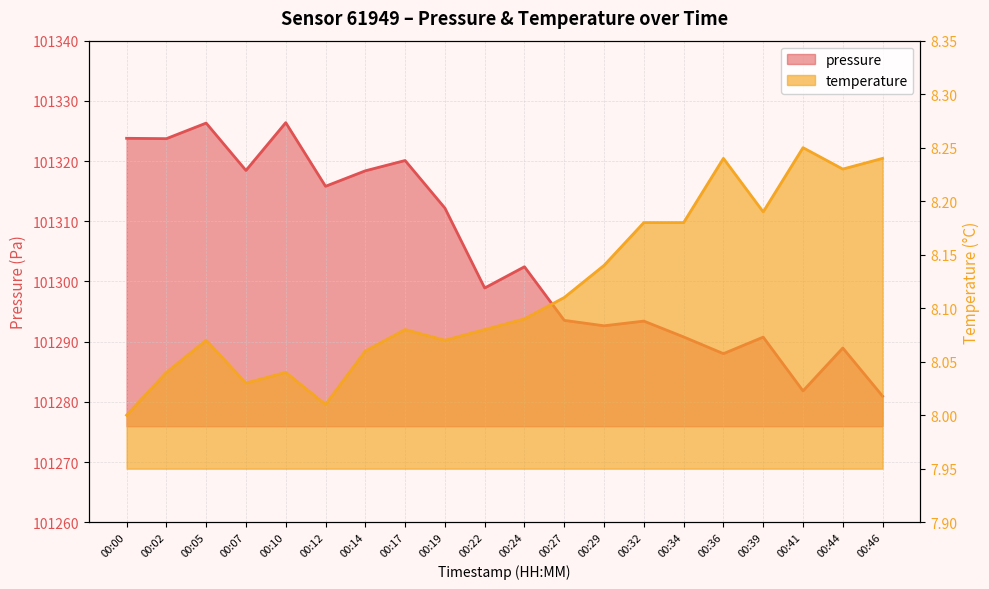

Which category has the lowest value in the temperature series?

00:00